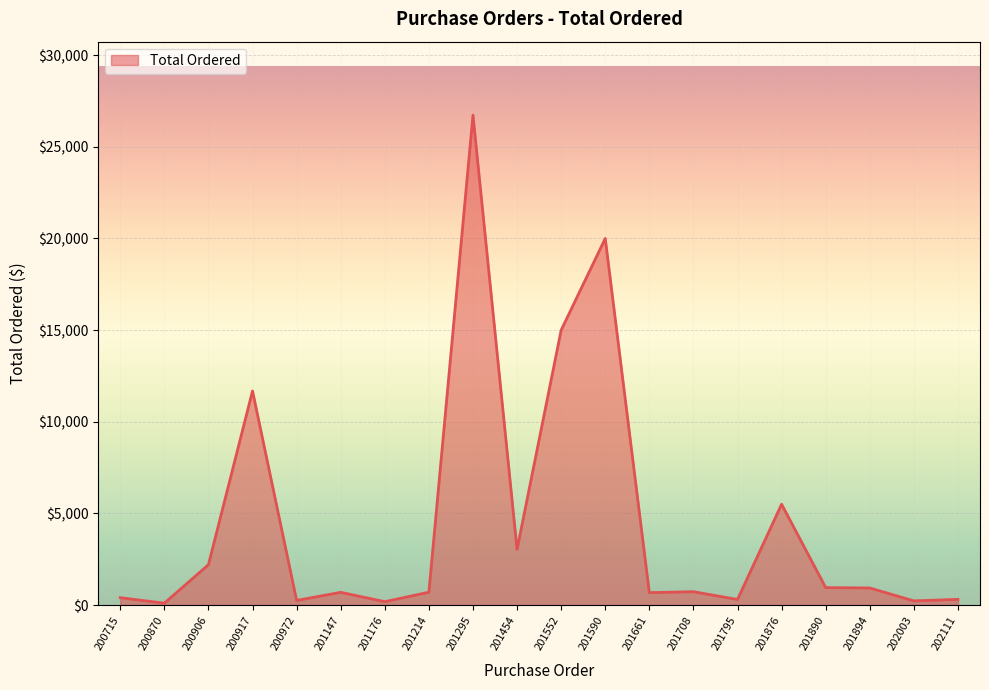

True or false: the data has more than 1 interior local peaks.

True